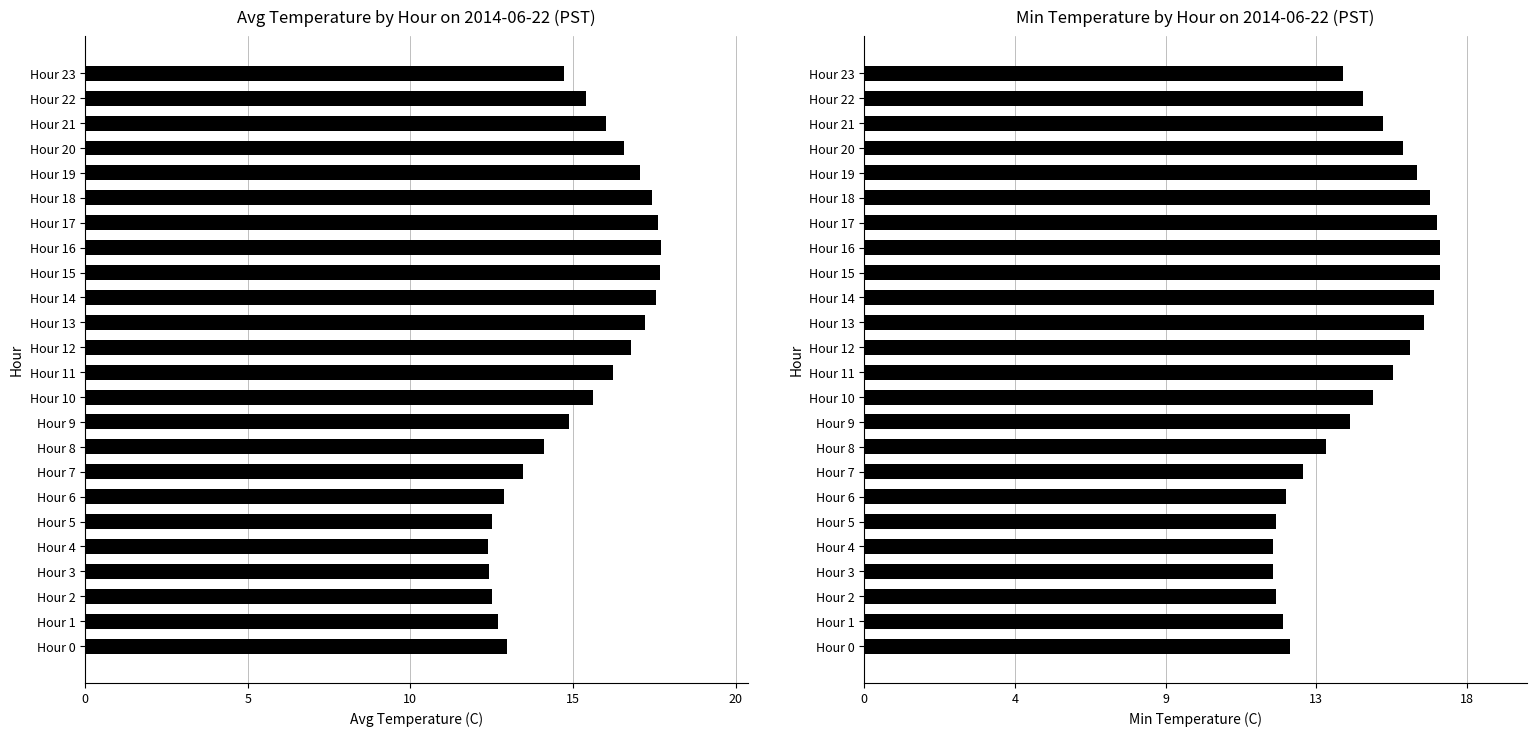

At which category is the sum across all series the highest?

Hour 16